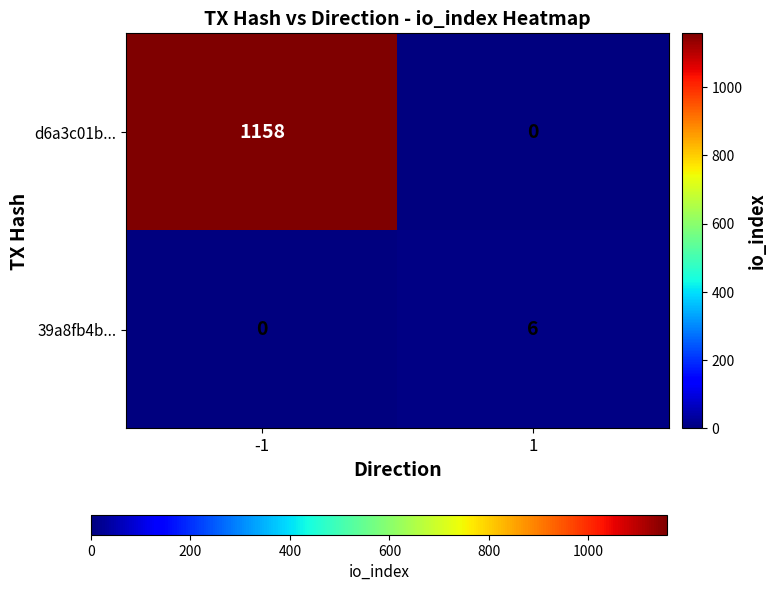

Rank the series at 1 from highest to lowest value.

39a8fb4b..., d6a3c01b...